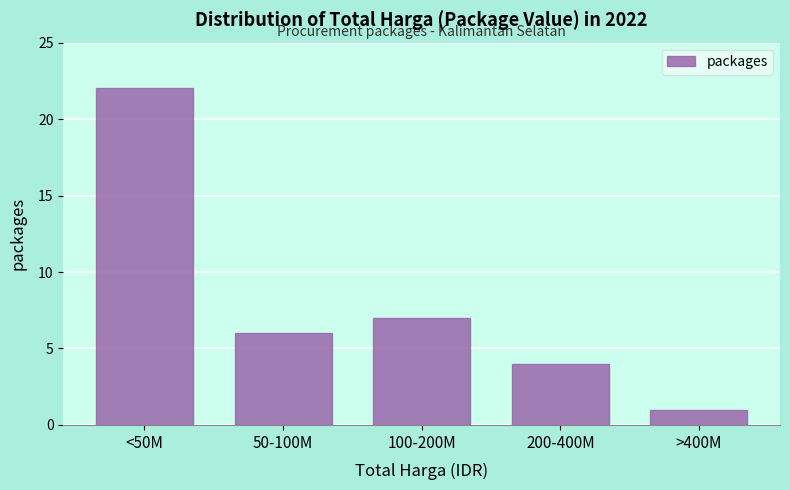

Reading left to right, extract all data points from this chart.

22	6	7	4	1